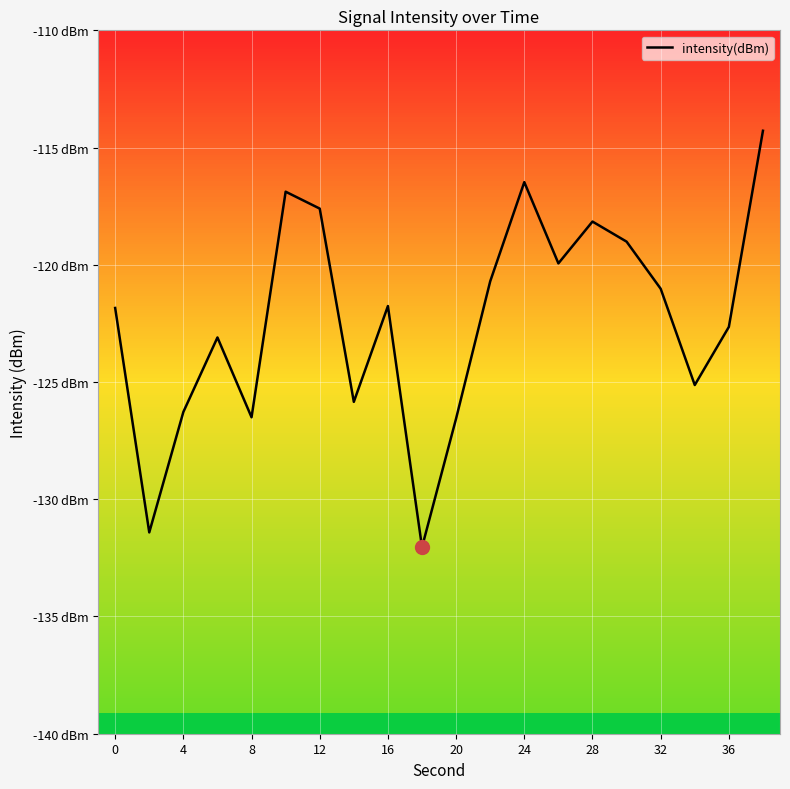

Reading left to right, what are all the values shown in this chart?

-121.8	-131.4	-126.3	-123.1	-126.5	-116.9	-117.6	-125.8	-121.8	-132.0	-126.6	-120.7	-116.5	-119.9	-118.2	-119.0	-121.0	-125.1	-122.6	-114.3